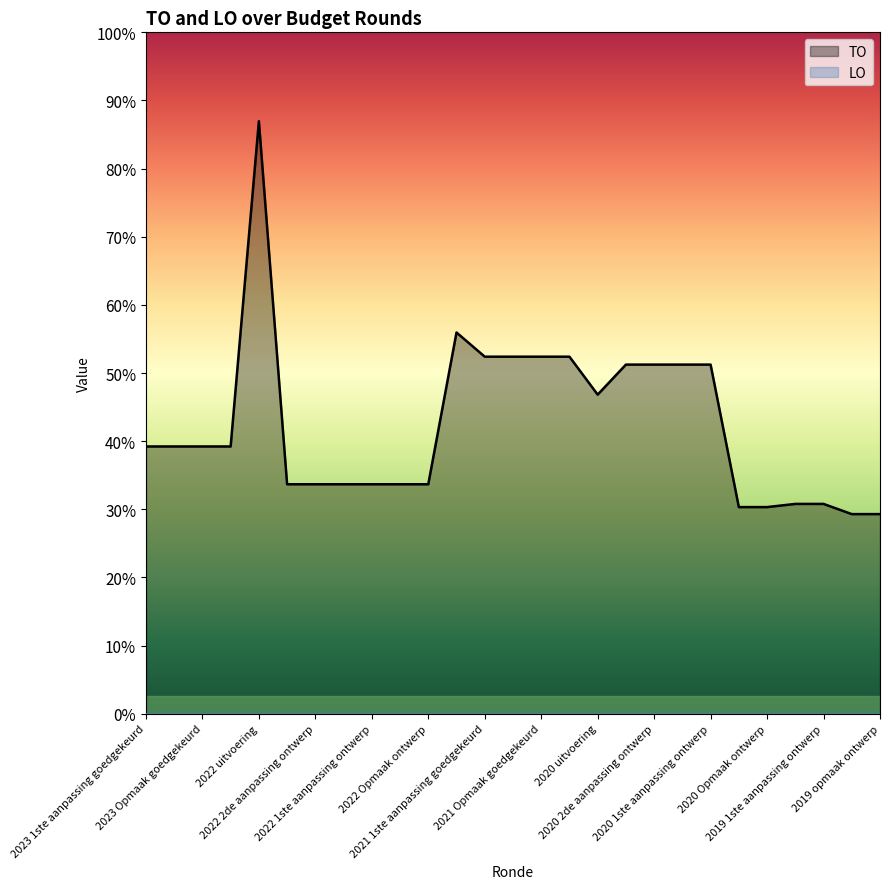

Does the chart have visible grid lines?

No